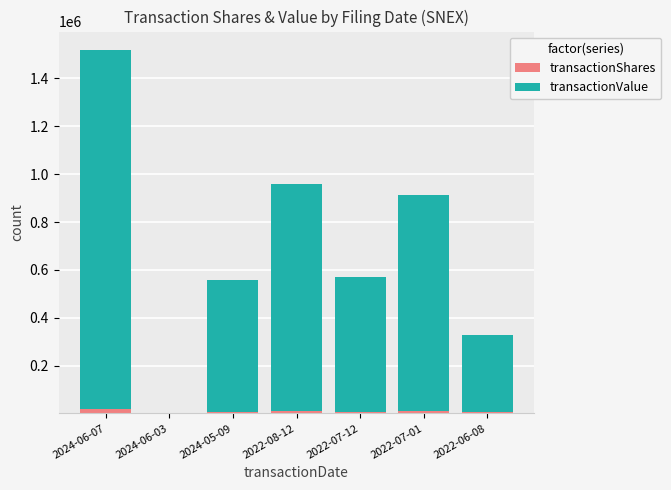

What is the average value of the transactionShares series?

8461